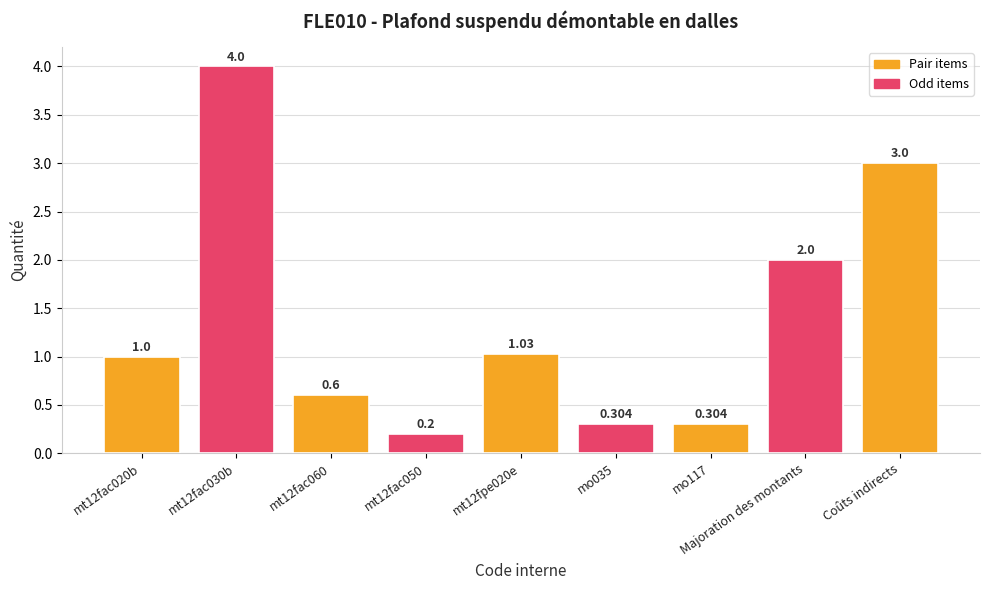

At which label is the value closest to 2?

Majoration des montants